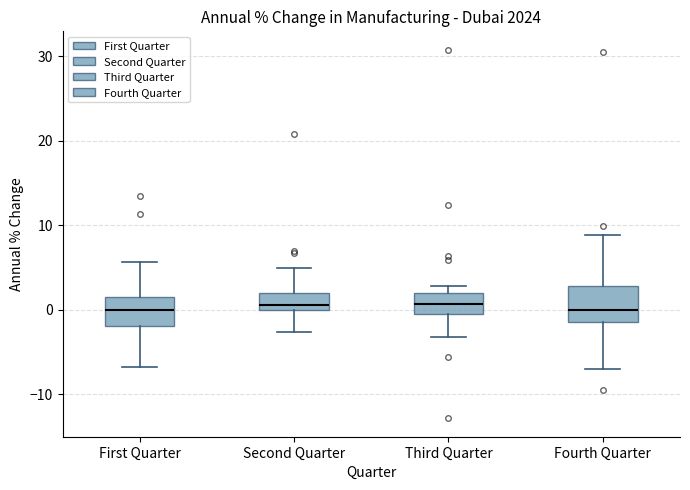

Where does the median line of the box for Third Quarter sit on the y-axis? The values are not printed on the chart, so give them approximately, as read against the axis.

1